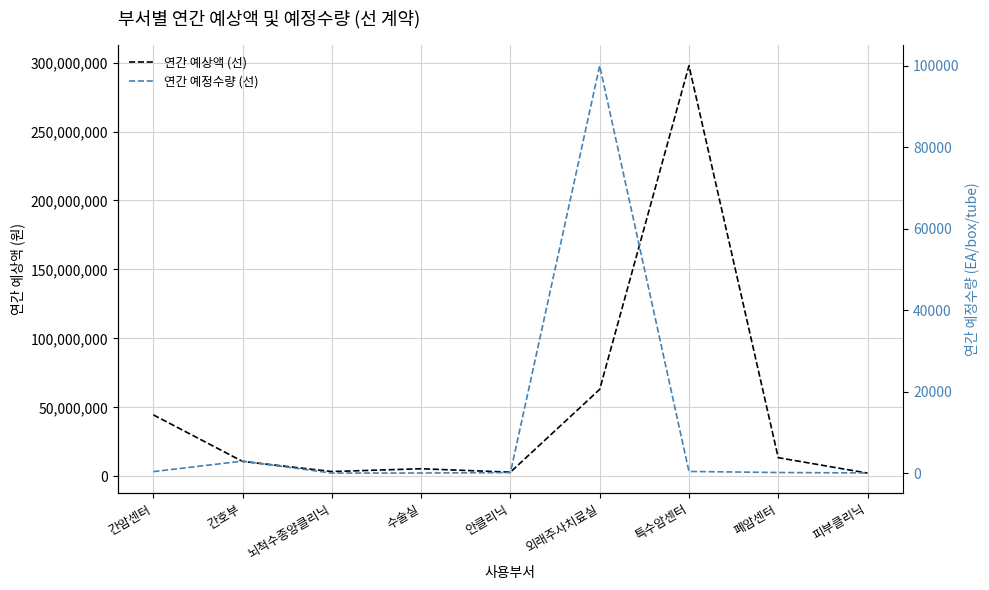

What are all the series names shown in the legend?

연간 예상액 (선), 연간 예정수량 (선)